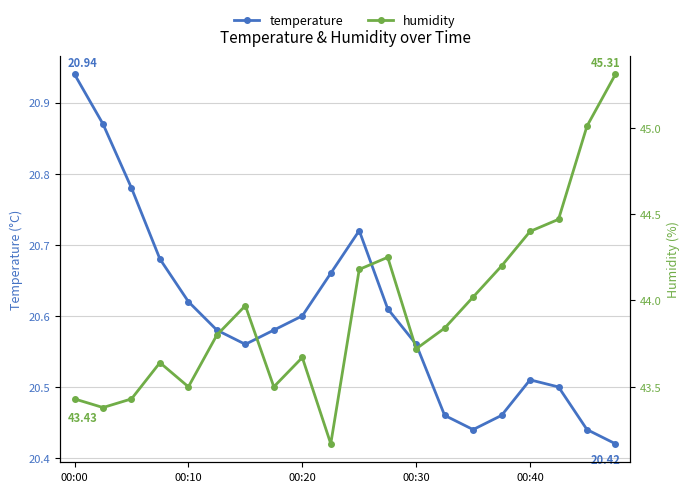

True or false: temperature has more than 1 points higher than both neighbors.

True